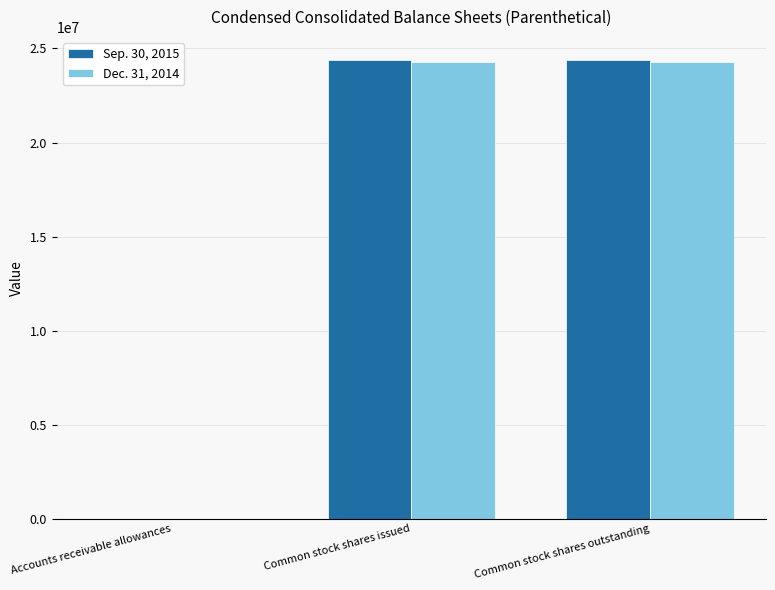

What is the maximum value shown in the chart?

24395342